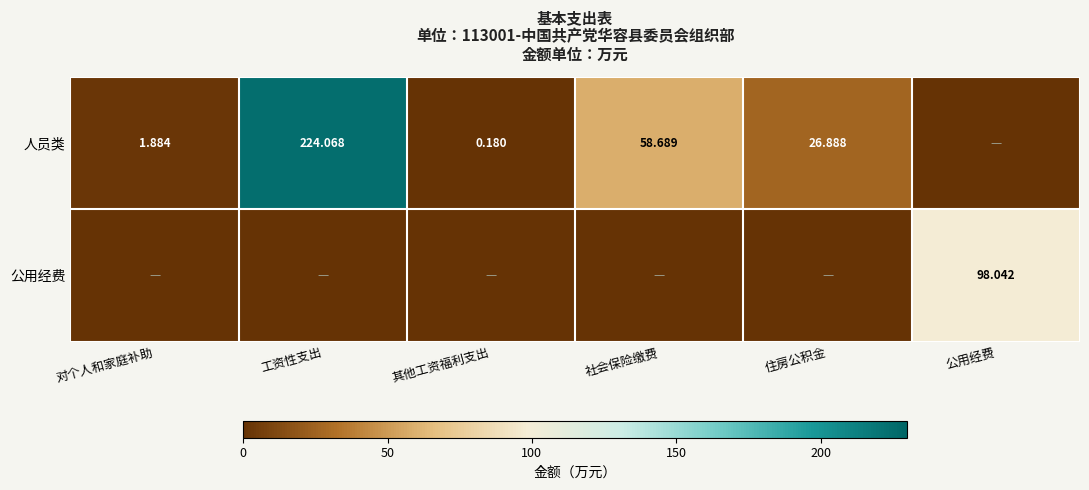

The value of 人员类 at 住房公积金 is 15.2. True or false?

False